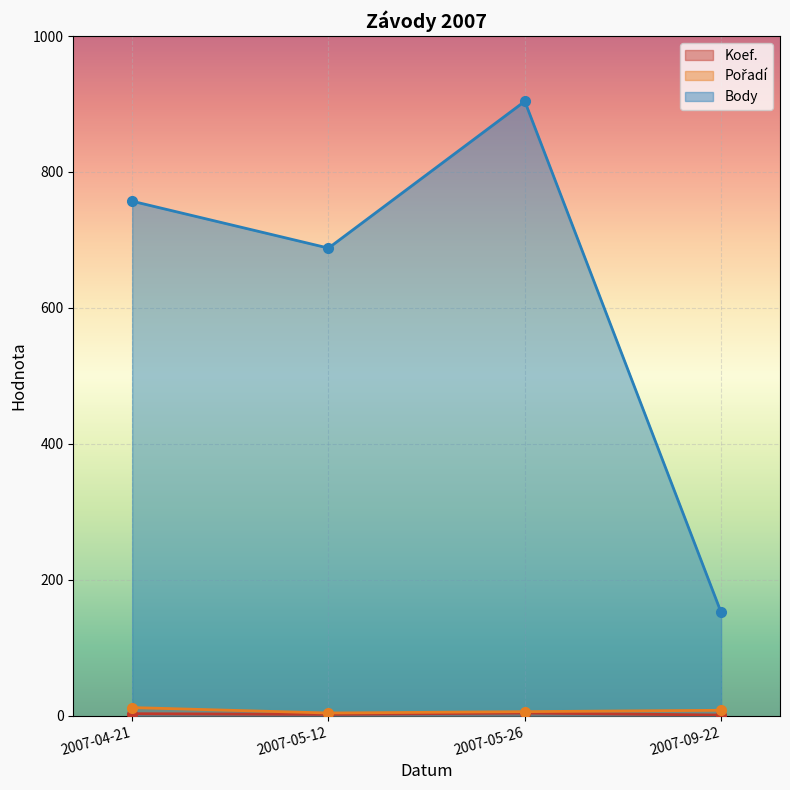

How many series are shown in this chart?

3